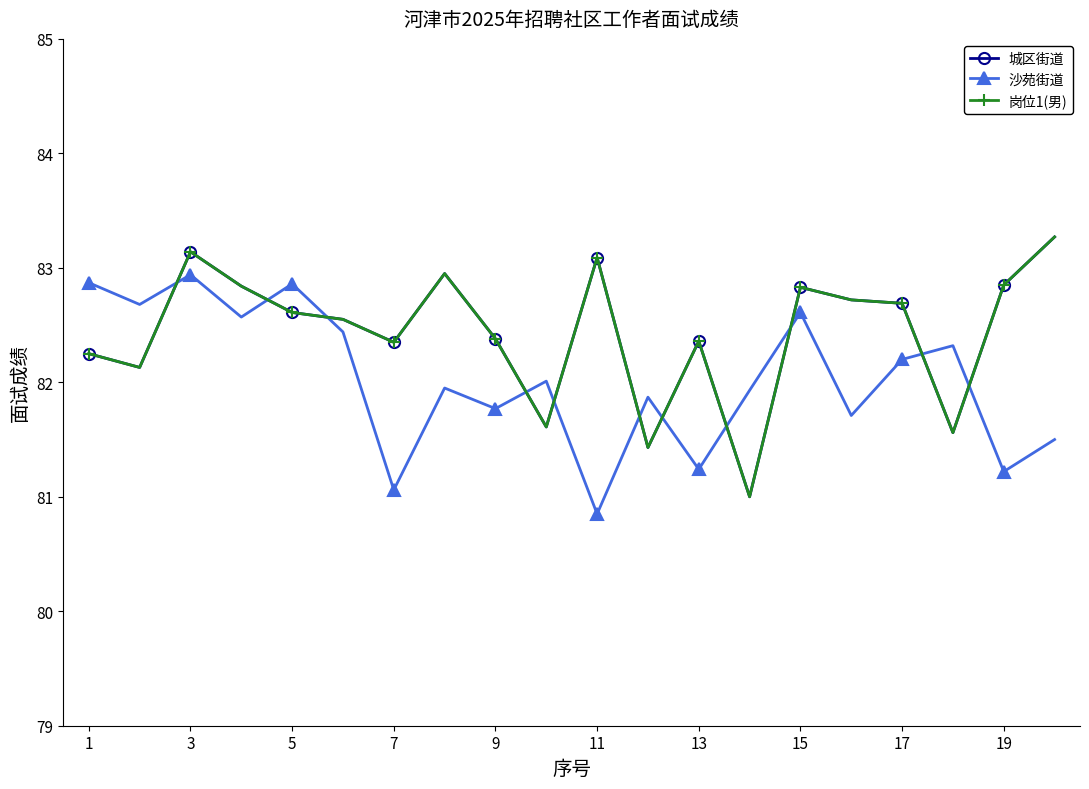

Is this an area chart (filled region under the line)?

No